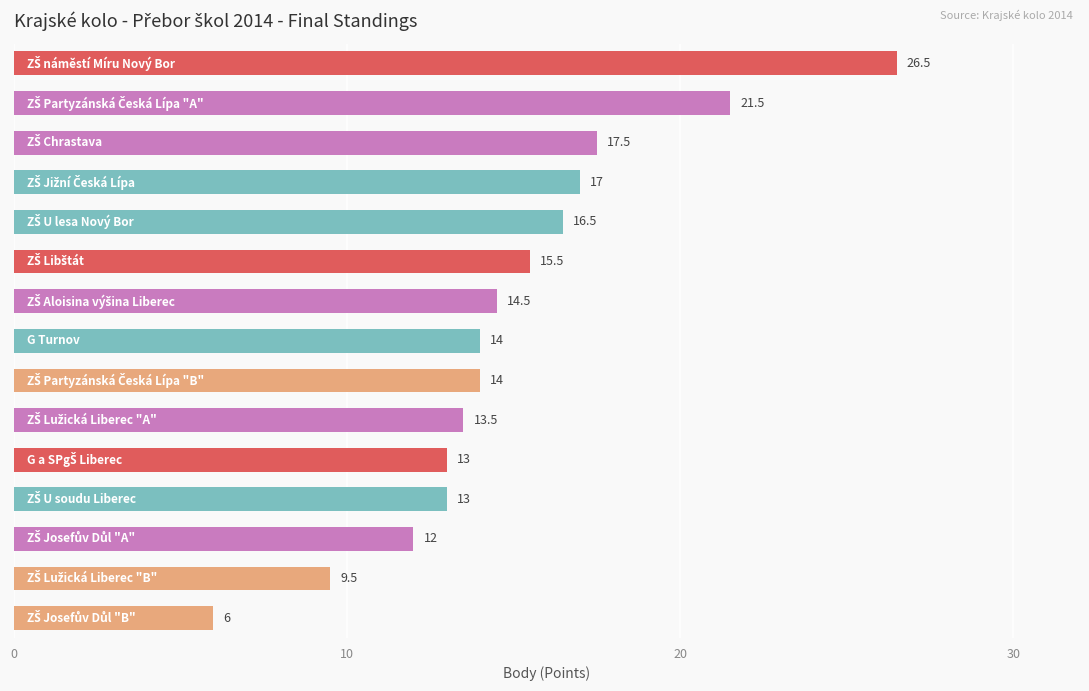

How many values are below 14?

6